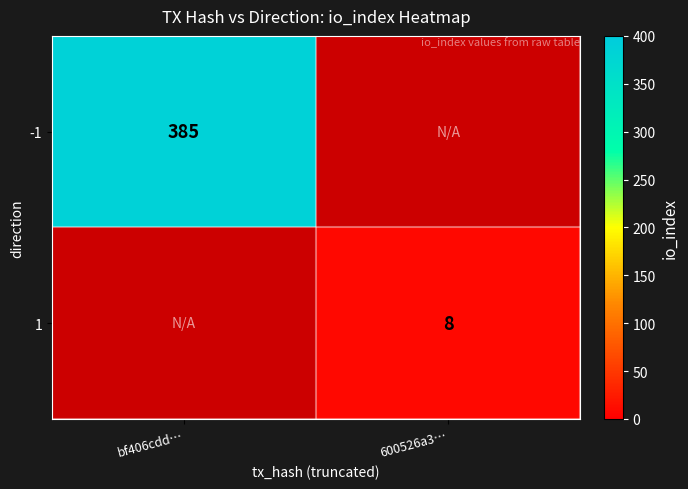

Is it true that 1 equals 5 at 600526a3…?

False